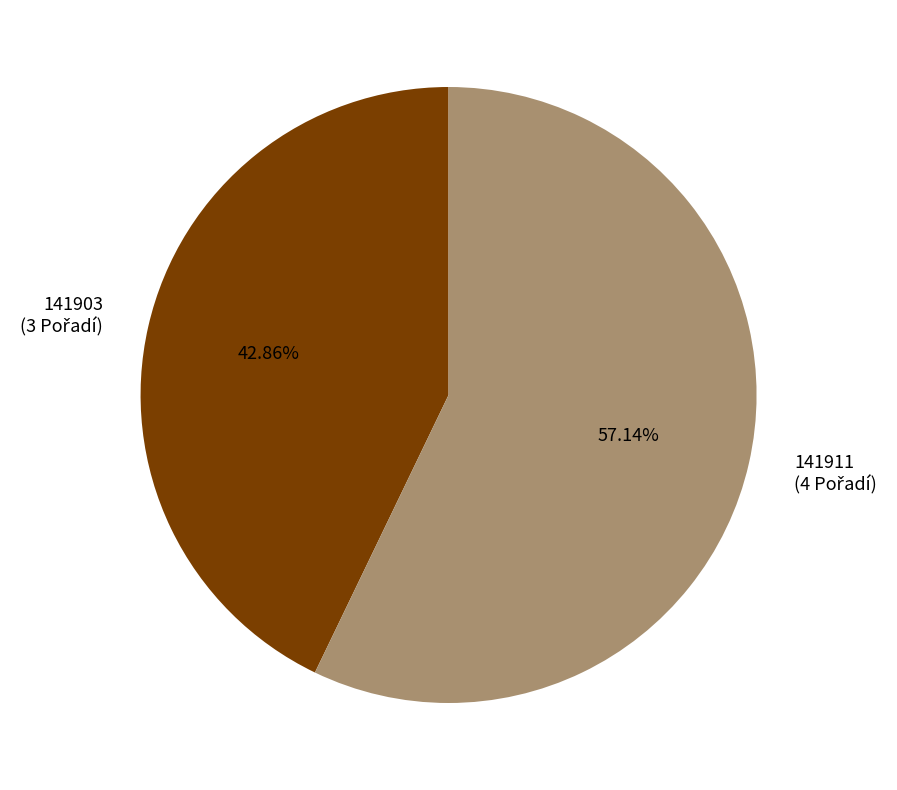

Between 141903 and 141911, which is larger?

141911